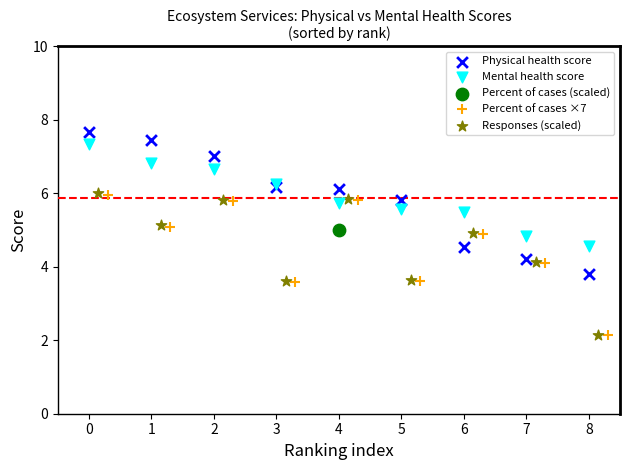

What are all the series names shown in the legend?

Physical health score, Mental health score, Percent of cases (scaled), Percent of cases ×7, Responses (scaled)